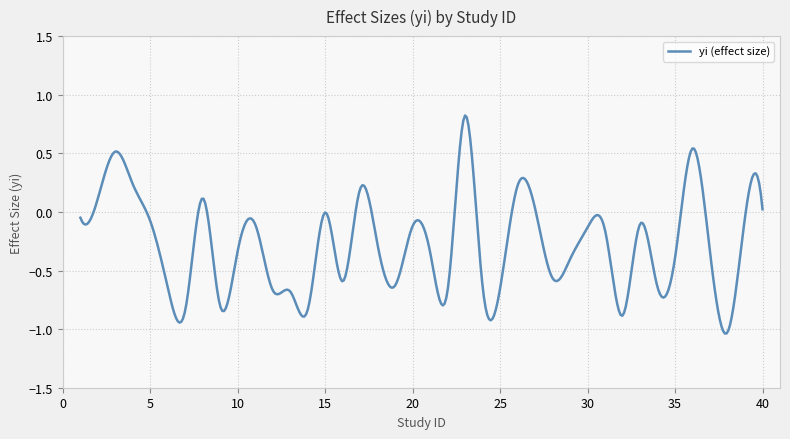

What is the greatest value displayed?

0.8